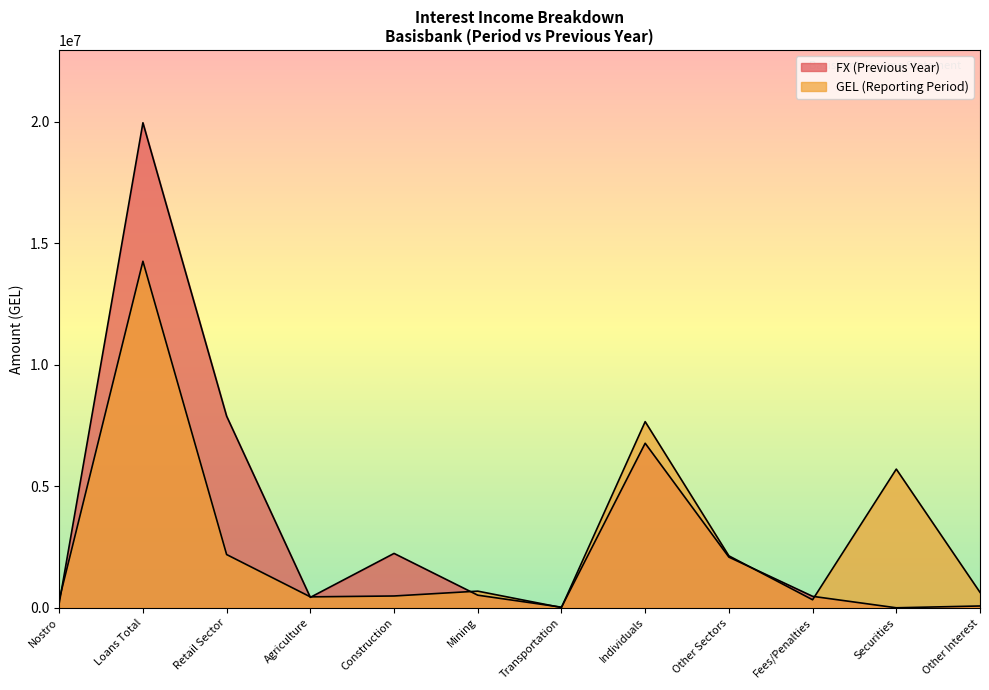

Where does the FX (Previous Year) series first go above 518468?

Loans Total